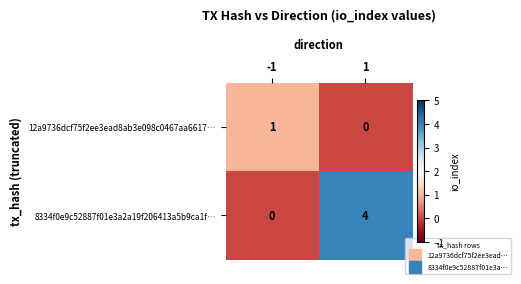

The 8334f0e9c52887f01e3a2a19f206413a5b9ca1f… series shows 4 at 1. True or false?

True